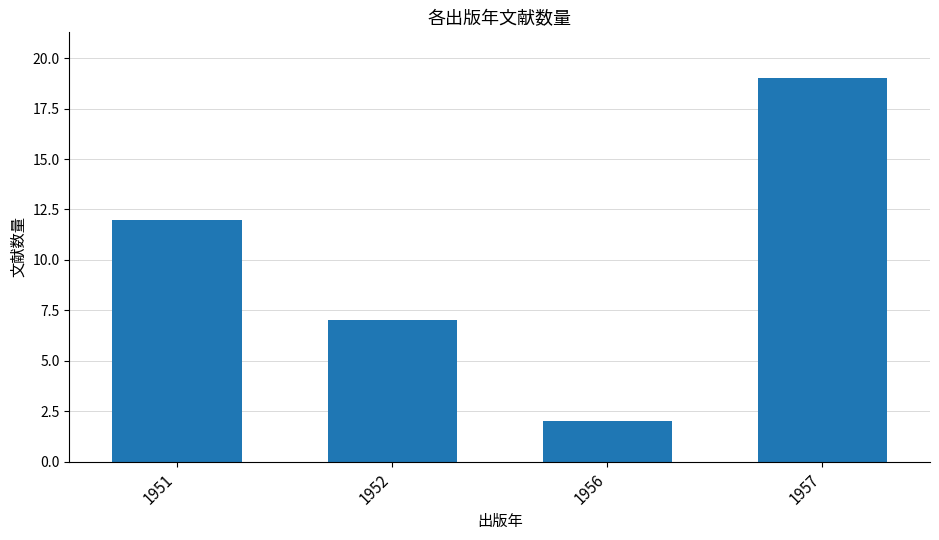

Is it true that the value at 1951 is 12?

True